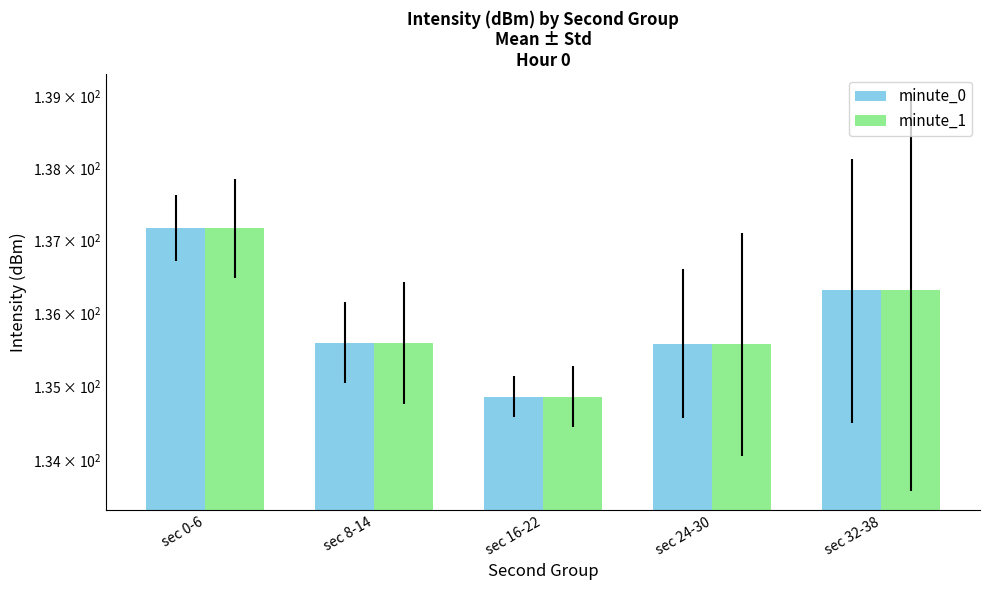

Rank the categories by minute_1 value from highest to lowest.

sec 0-6, sec 32-38, sec 8-14, sec 24-30, sec 16-22